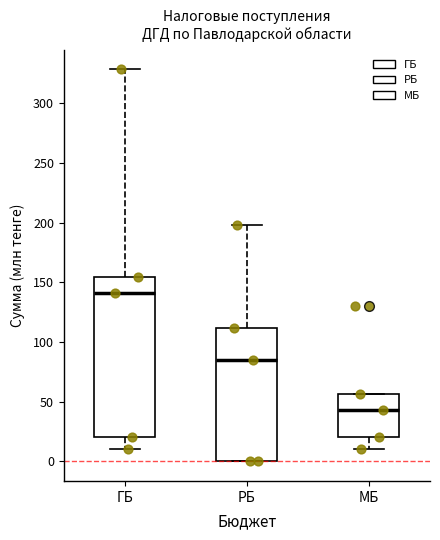

Reading left to right, read every box against the y-axis: the position of its median line, the range the box covers, and the ends of its whiskers. The values are not printed on the chart, so give them approximately, as read against the axis.

ГБ: median 140, box 20 to 155, whiskers 10 to 330
РБ: median 85, box 0 to 110, whiskers 0 to 200
МБ: median 45, box 20 to 55, whiskers 10 to 55